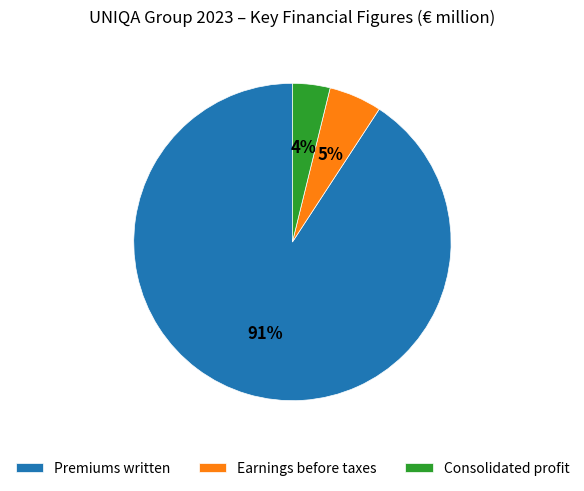

Which category accounts for the majority?

Premiums written